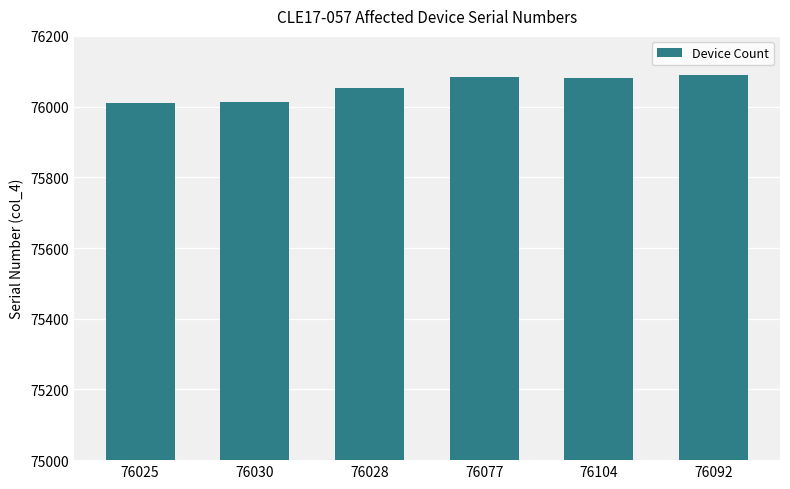

What is the maximum value shown in the chart?

76088